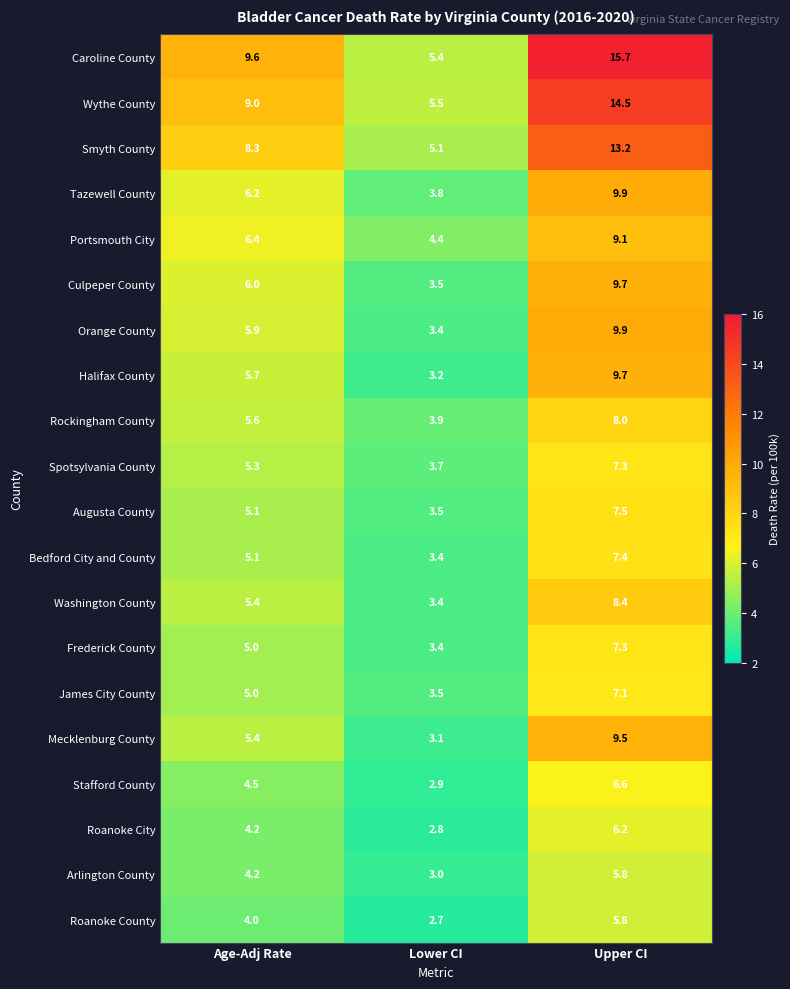

What is the total value across all series at Lower CI?

73.6